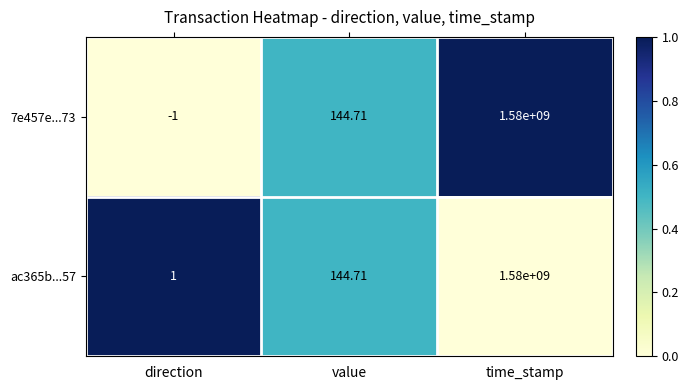

Where does the ac365b...57 series first go above 144?

value